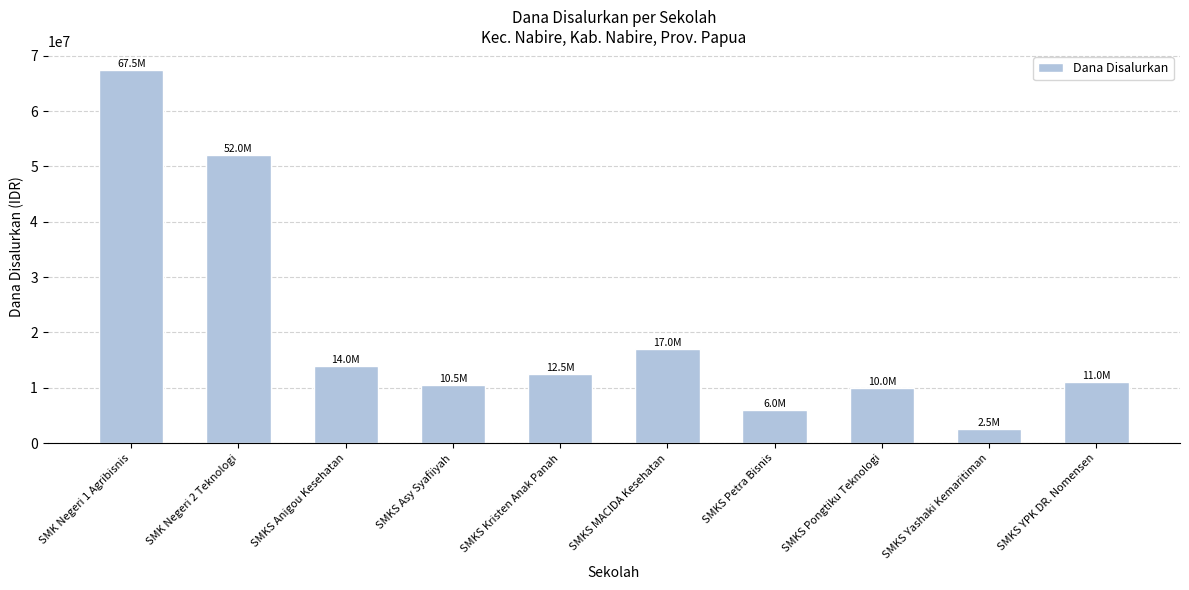

Count the number of categories in the chart.

10